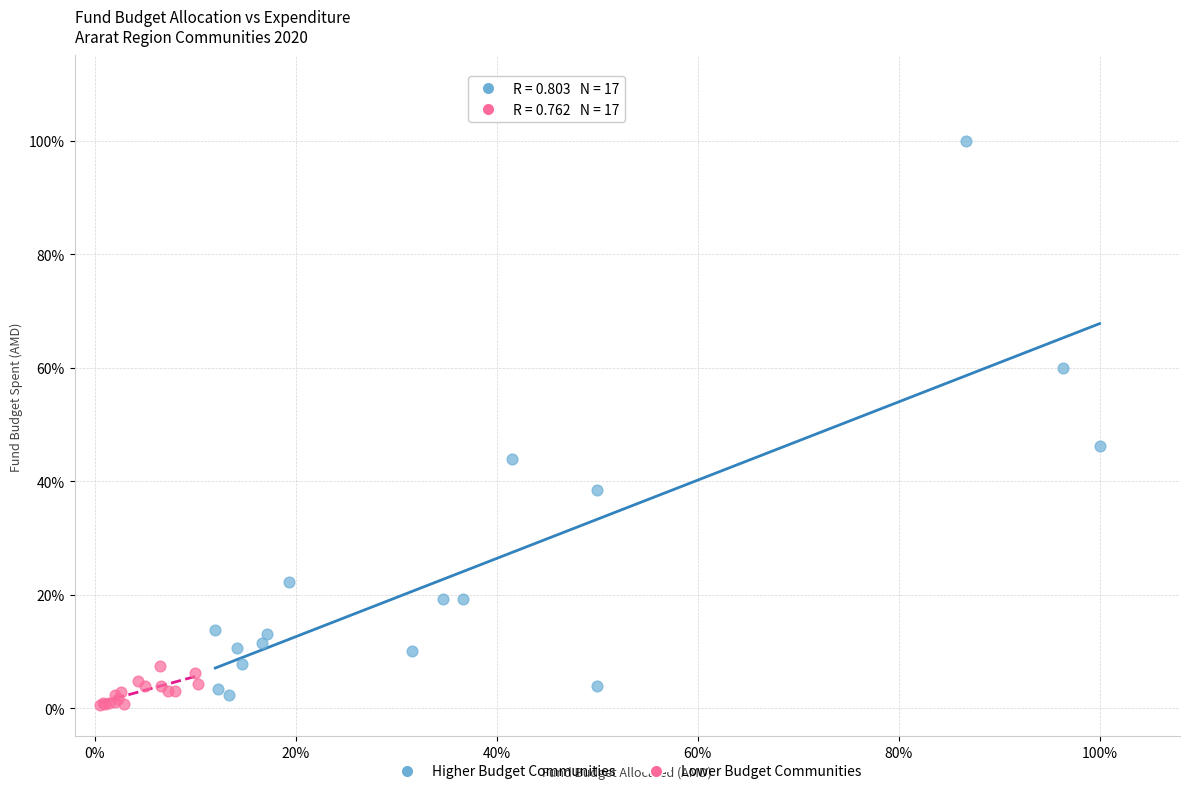

Which series has the widest spread of Y values?

Higher Budget Communities